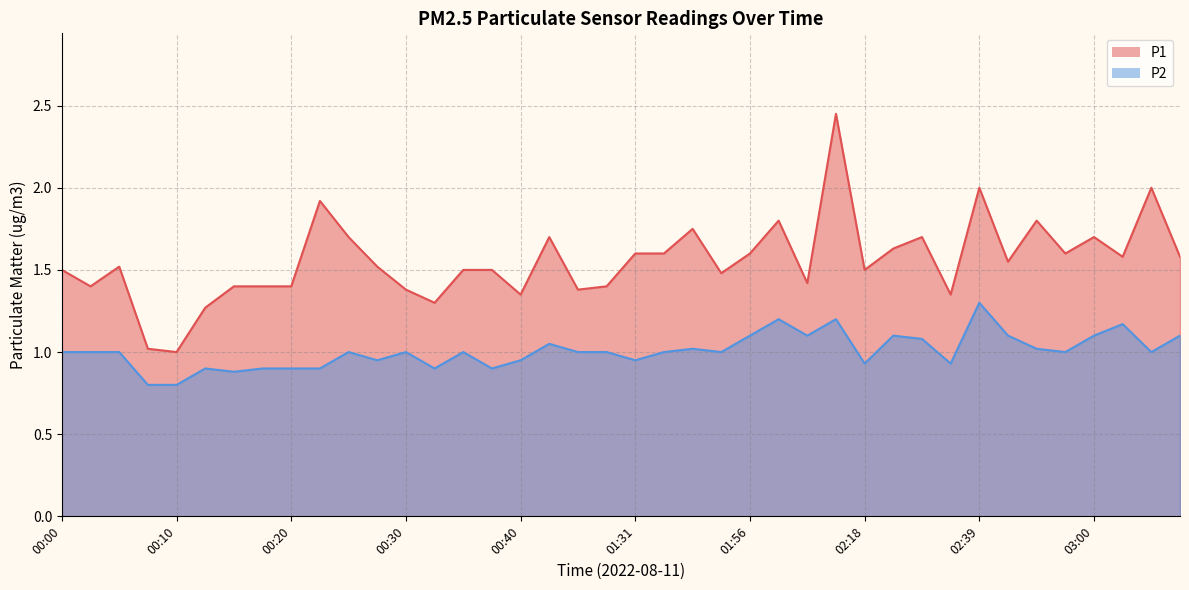

Which series has the largest total across all categories?

P1